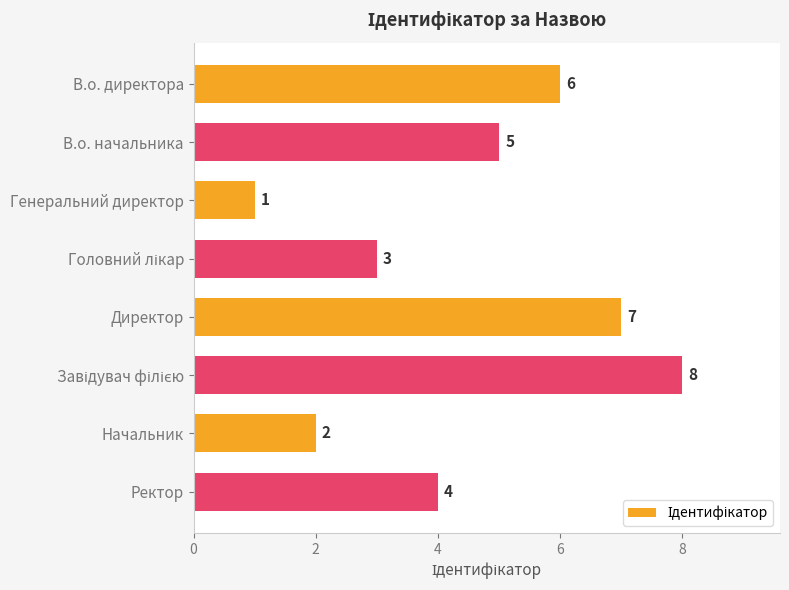

What is the change in value from В.о. начальника to Начальник?

-3